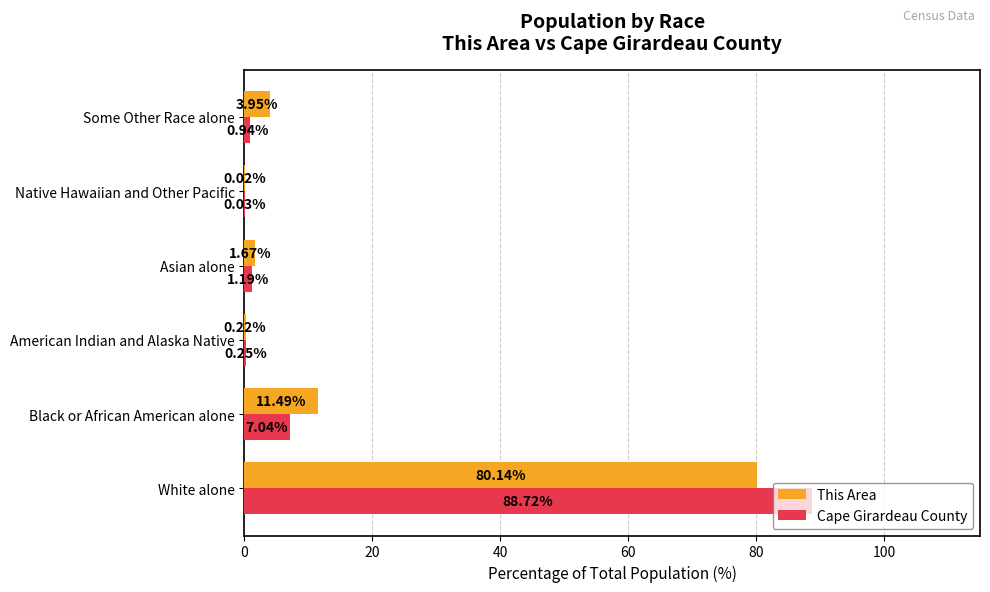

Which label corresponds to the largest value in the chart?

White alone